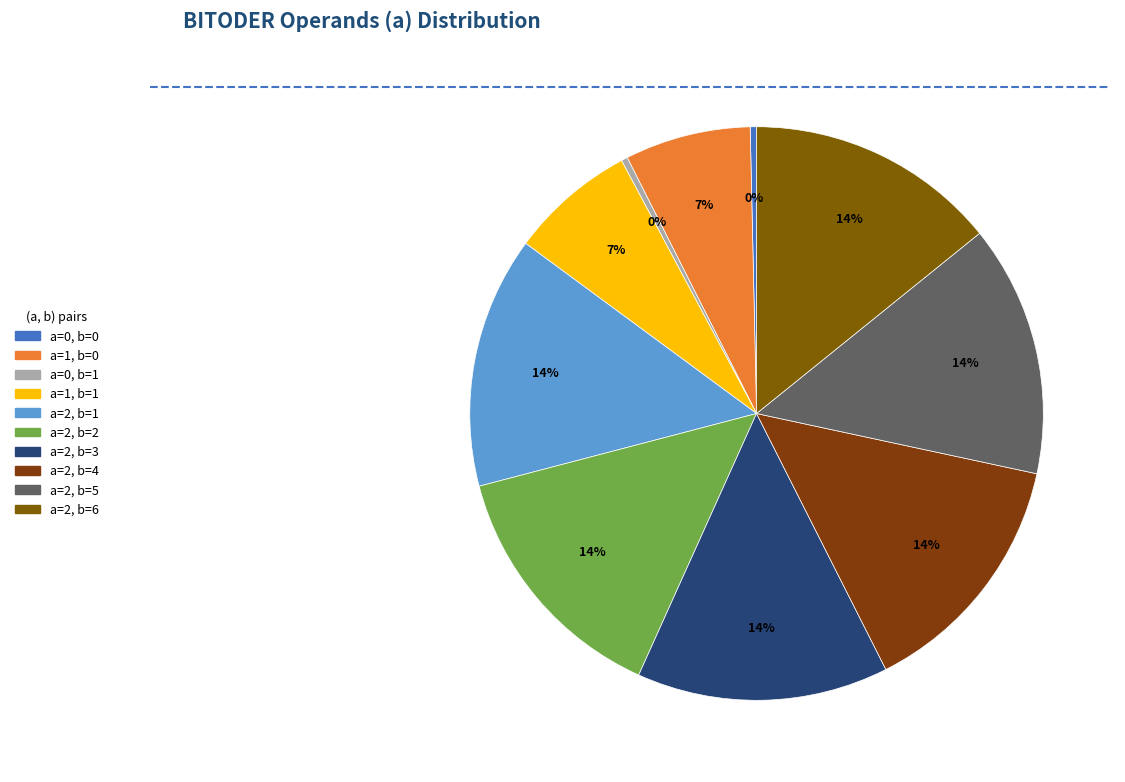

Rank the categories by value from highest to lowest.

2,1, 2,2, 2,3, 2,4, 2,5, 2,6, 1,0, 1,1, 0,0, 0,1